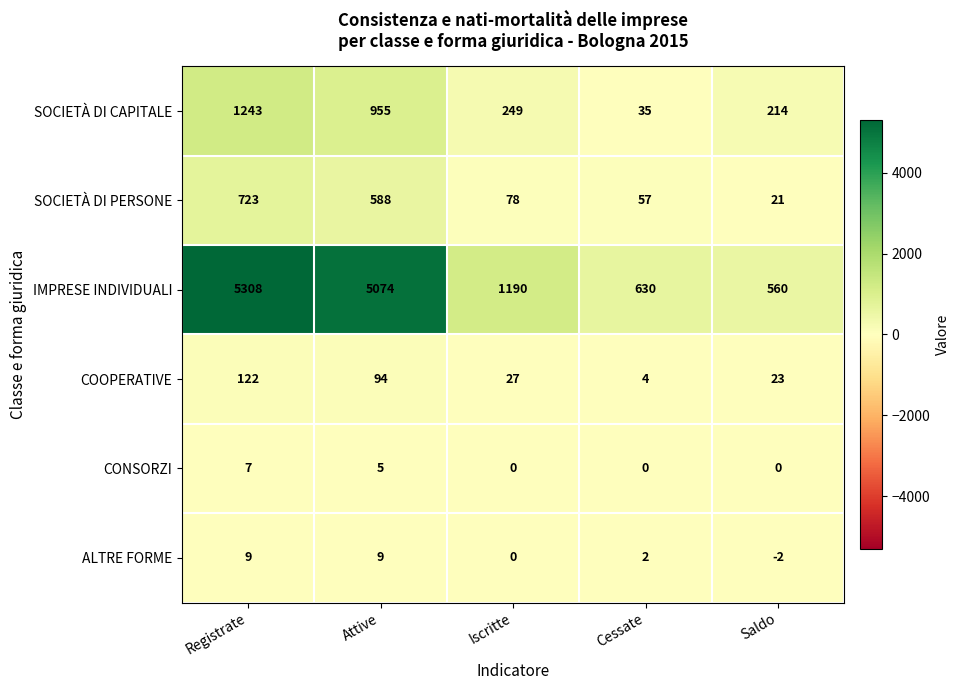

What is the greatest value displayed?

5308